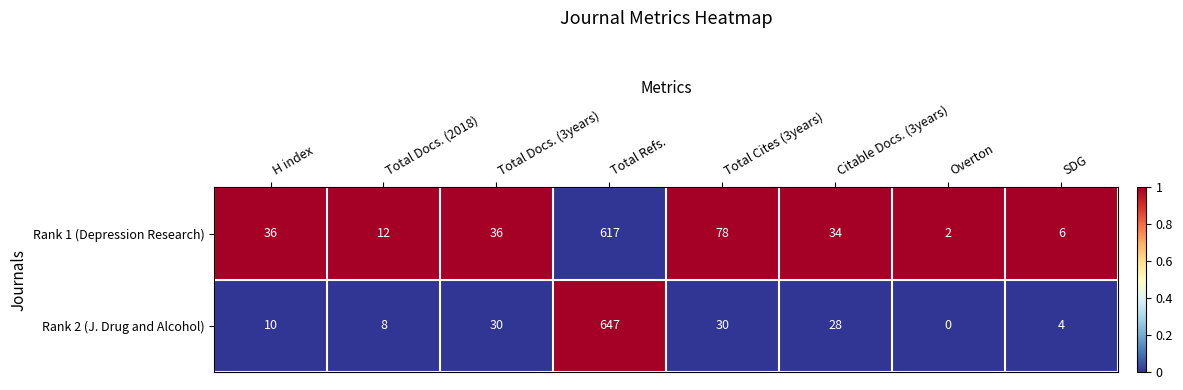

Between Total Docs. (2018) and Overton, which series saw the biggest shift?

Rank 1 (Depression Research)